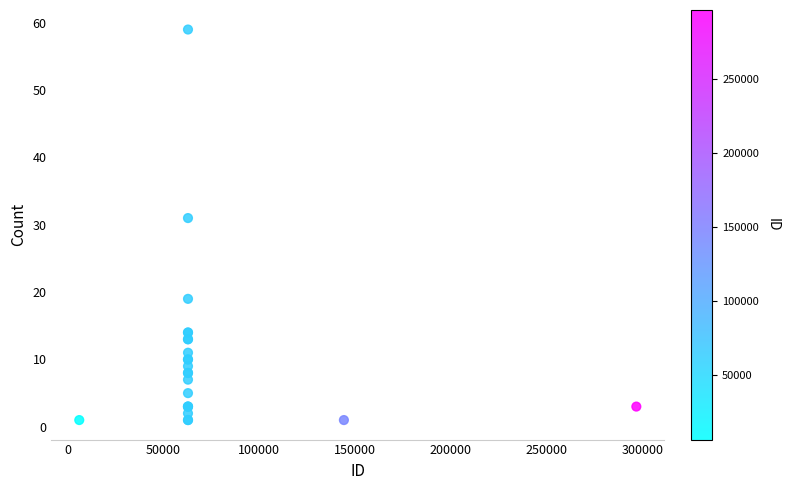

What Y value in the scatter plot is closest to 30?

31